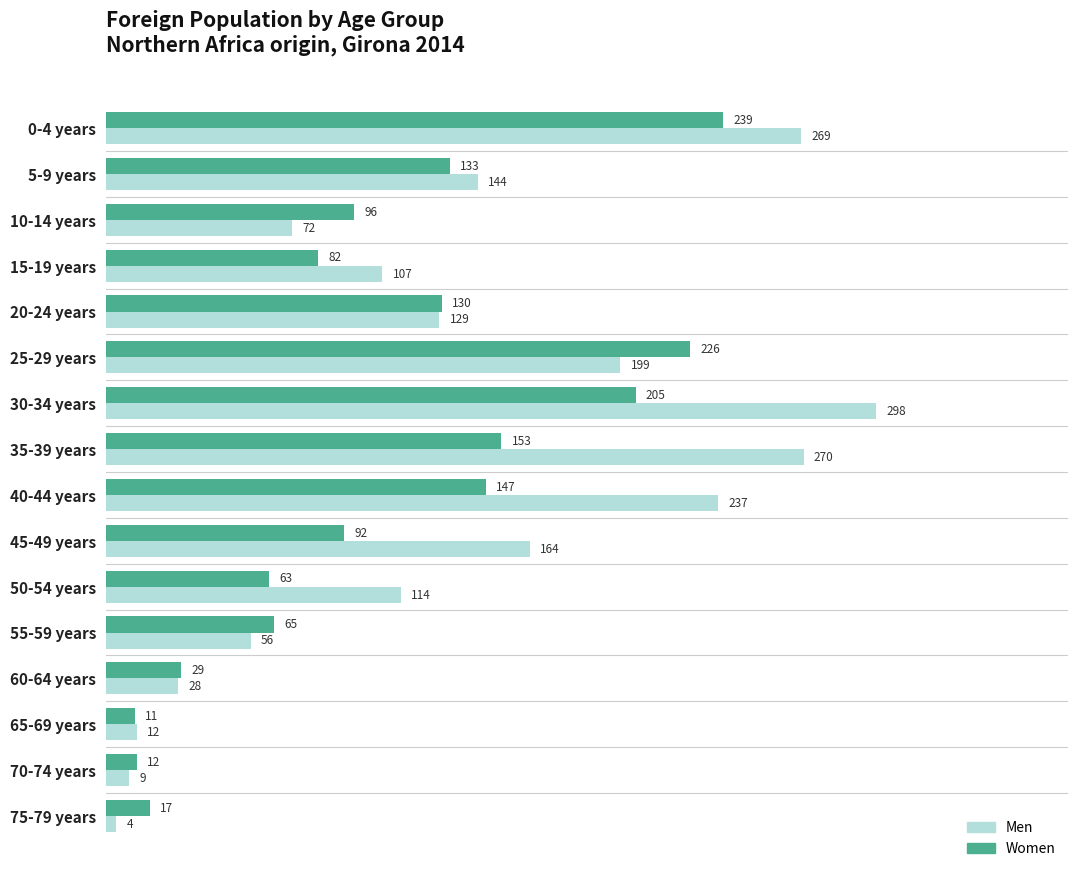

What is the spread (max minus min) of values at 75-79 years?

13